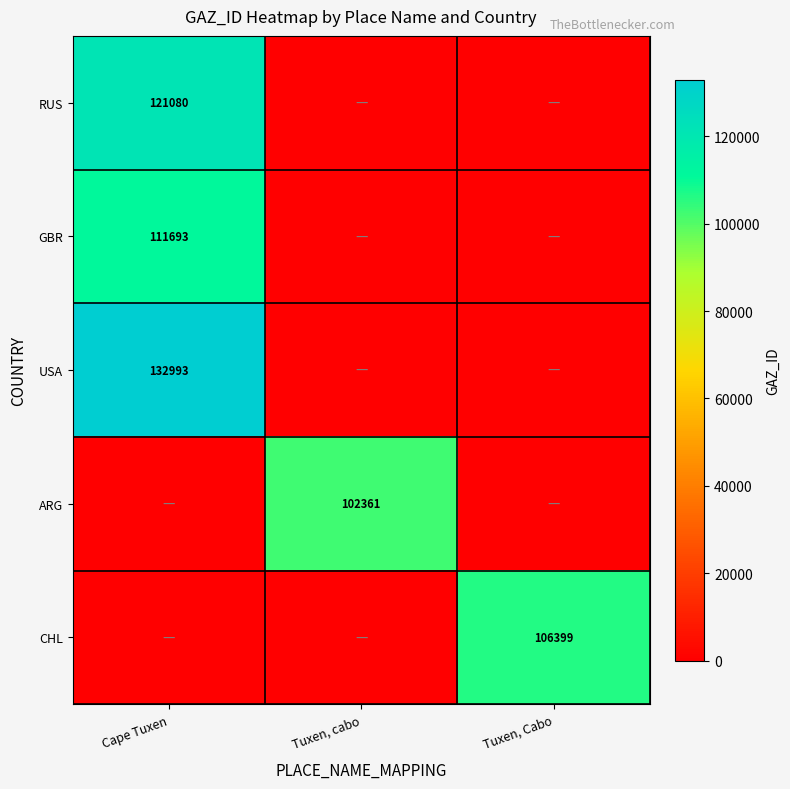

The value of ARG at Tuxen, cabo is 102361. True or false?

True